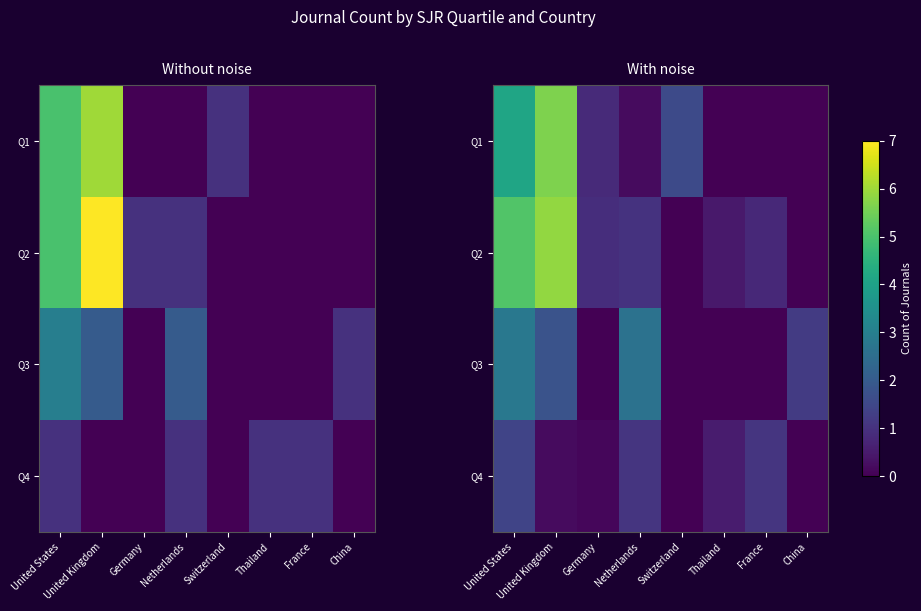

How many data points does each series have?

8